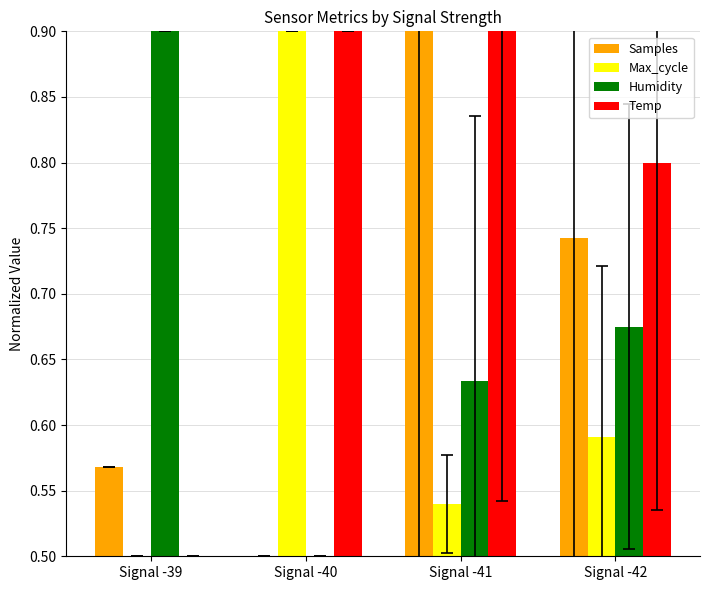

Which series changed the most between Signal -40 and Signal -42?

Max_cycle